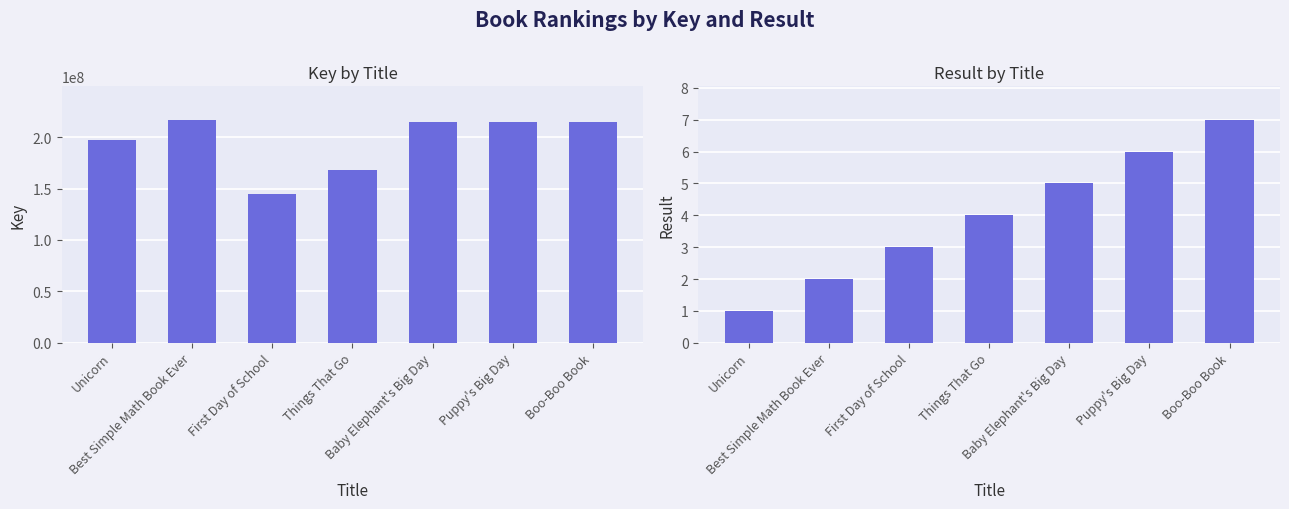

Is it true that Key equals 236324619 at Things That Go?

False